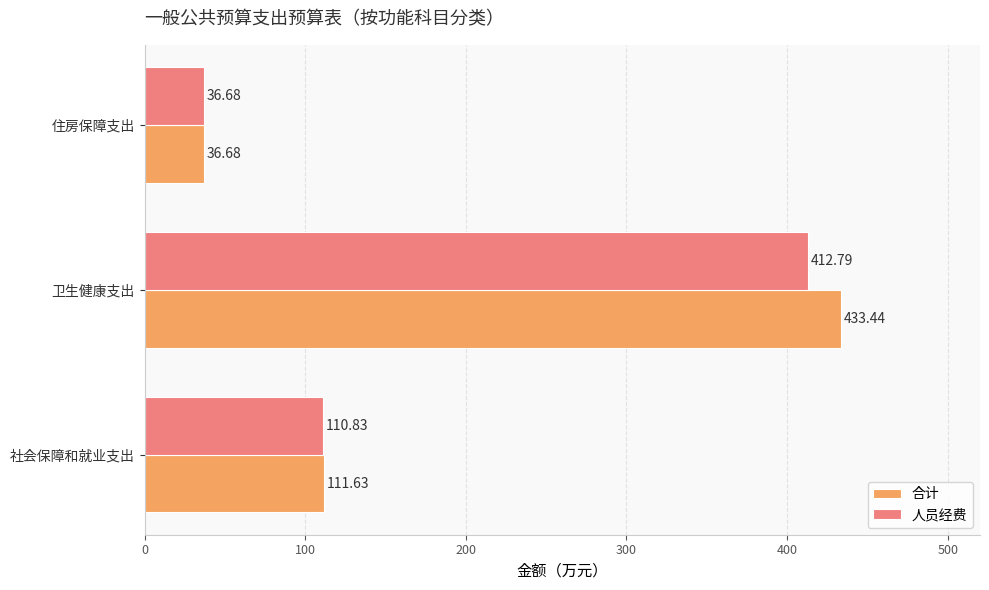

What are all the series names shown in the legend?

合计, 人员经费